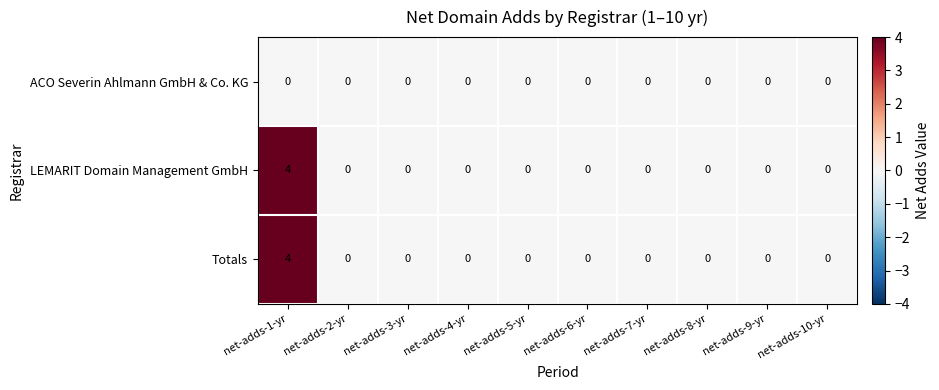

Which label corresponds to the largest value in the chart?

net-adds-1-yr